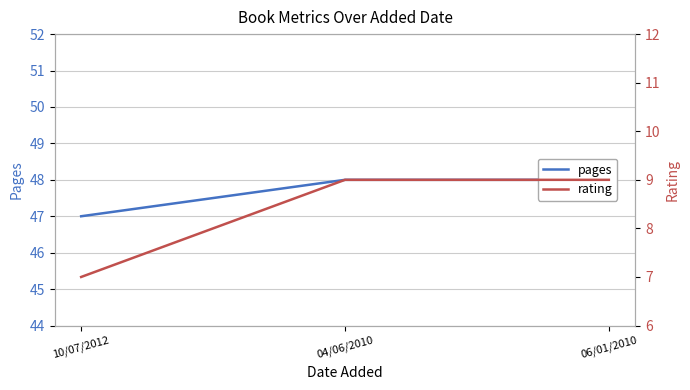

Reading left to right, what are all the values shown in this chart?

pages: 47	48	48
rating: 7	9	9